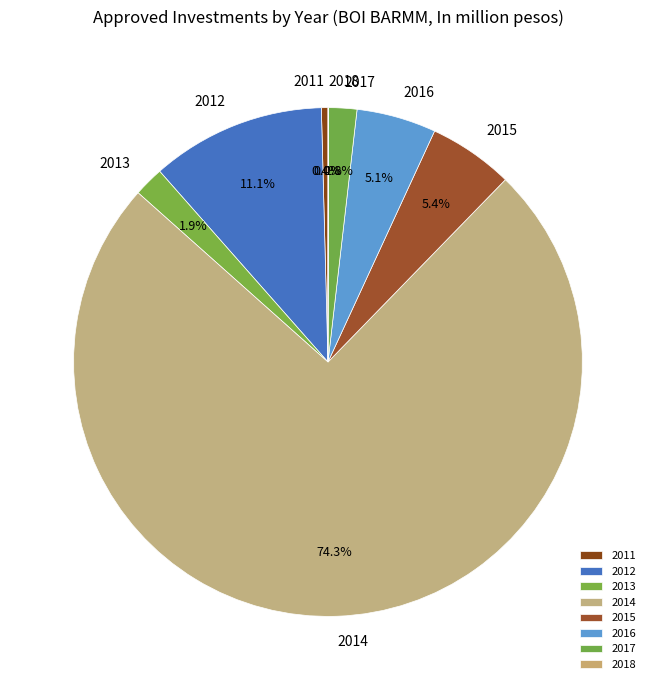

What percentage is the 2014 slice, to the nearest percent?

74%